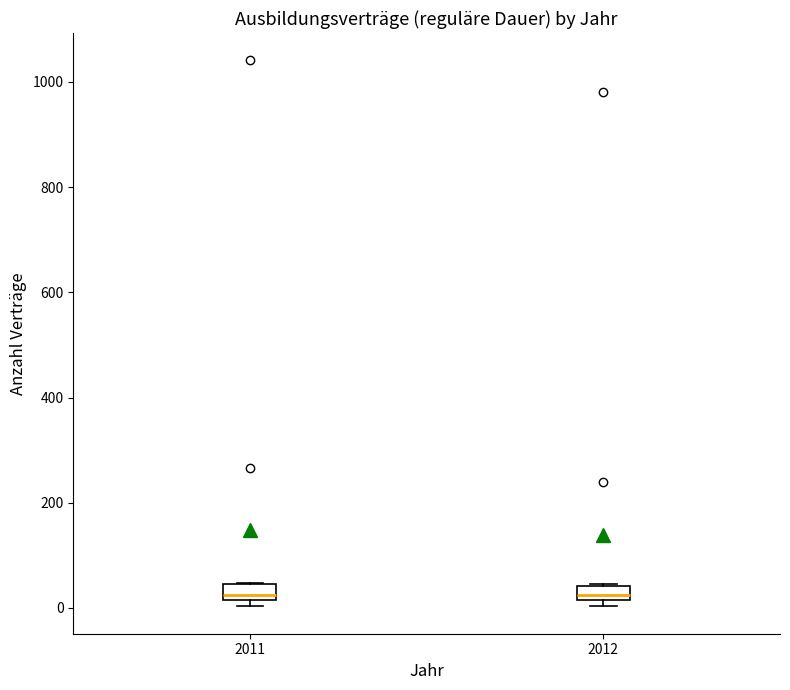

Where is the upper edge of the box at x = 2011 on the y-axis? The values are not printed on the chart, so give them approximately, as read against the axis.

40